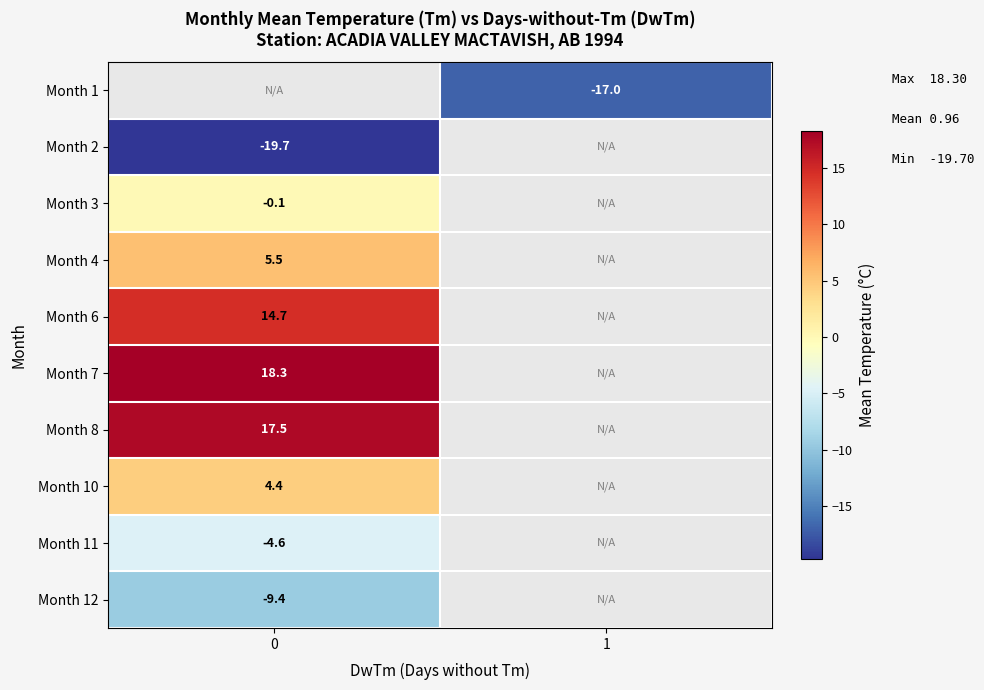

The Month 7 series shows 18.3 at 0. True or false?

True